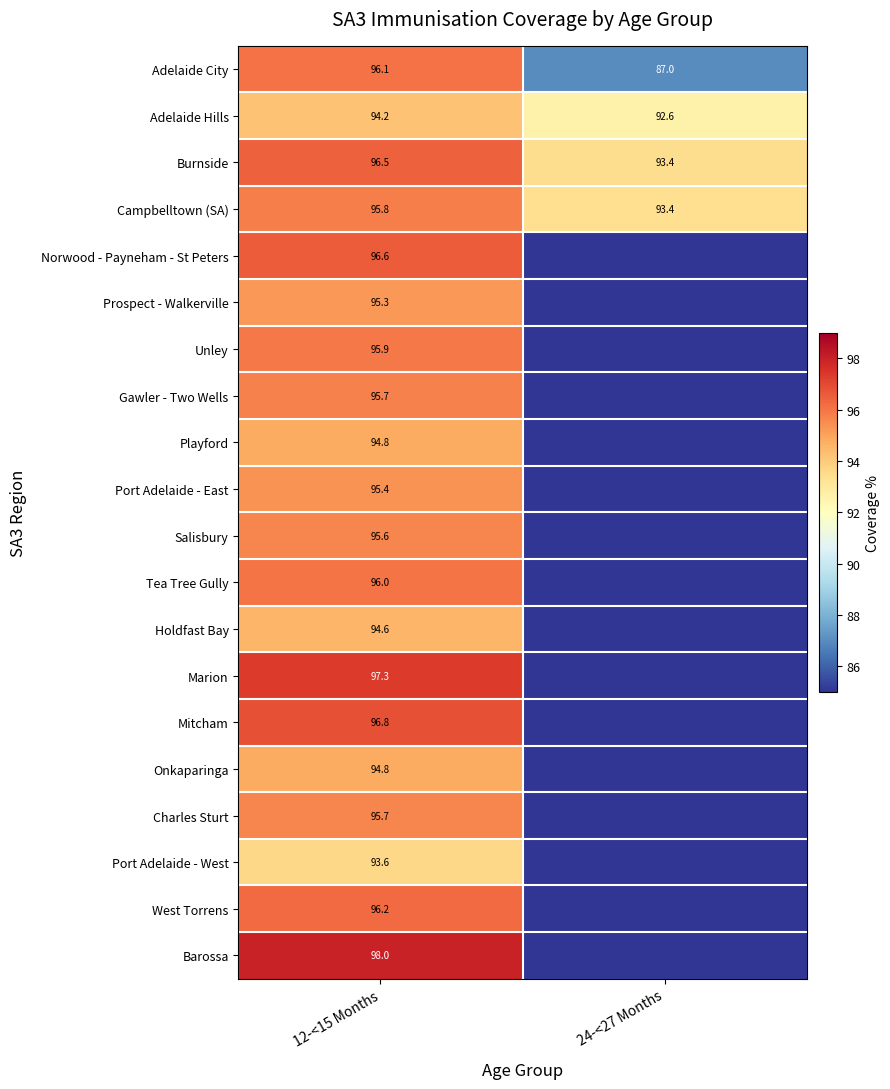

What is the difference between the maximum and minimum values in the Adelaide City series?

9.1